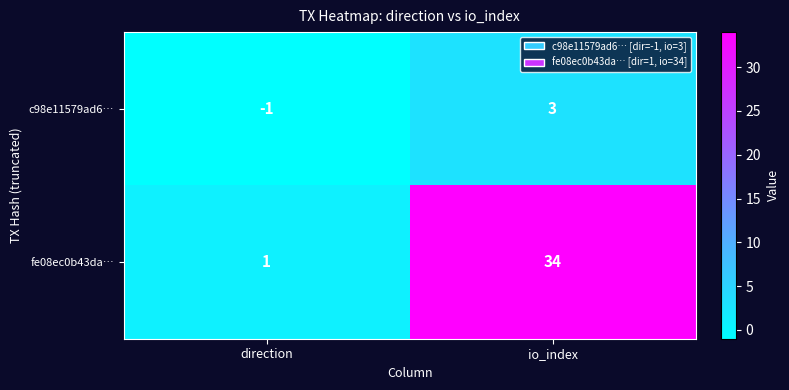

Between direction and io_index, which series saw the biggest shift?

fe08ec0b43da…